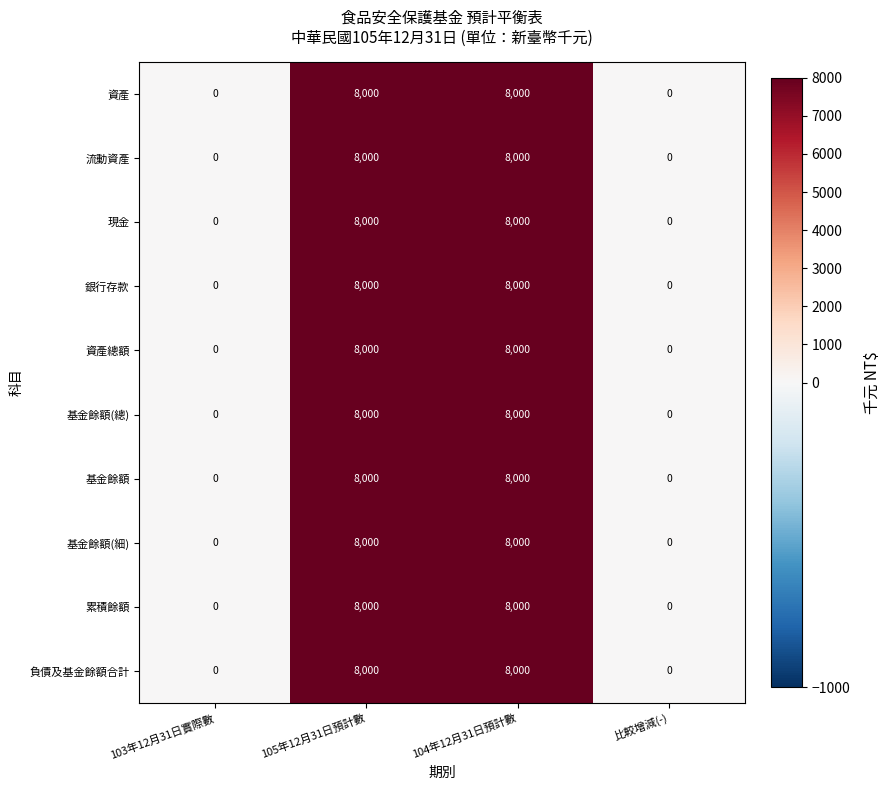

Is the value of 基金餘額(細) at 105年12月31日預計數 greater than the value of 負債及基金餘額合計 at 103年12月31日實際數?

Yes